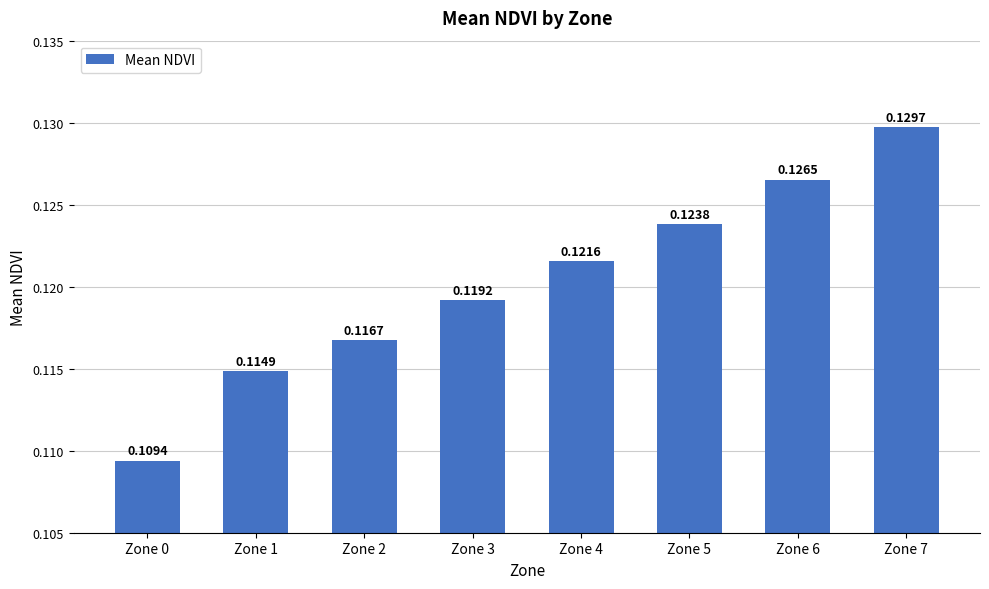

List the labels in order of value, smallest first.

Zone 0, Zone 1, Zone 2, Zone 3, Zone 4, Zone 5, Zone 6, Zone 7